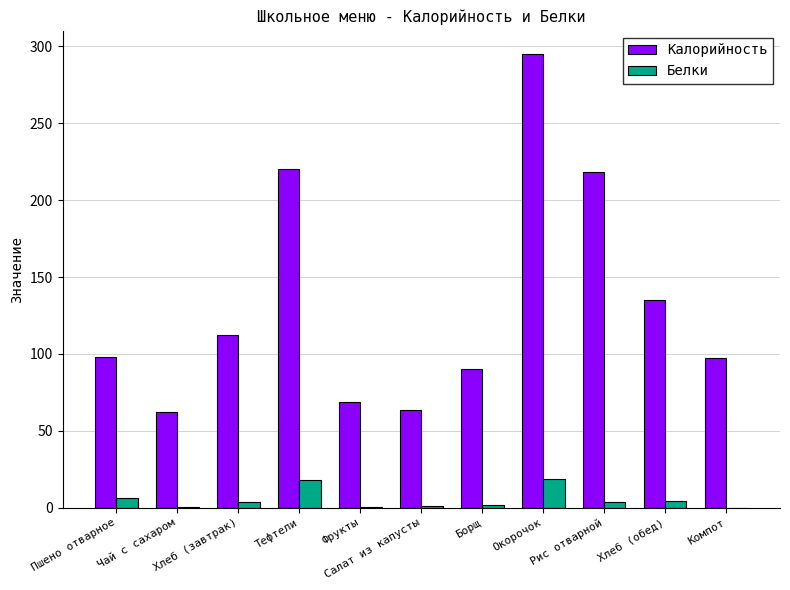

Which series has the largest total across all categories?

Калорийность